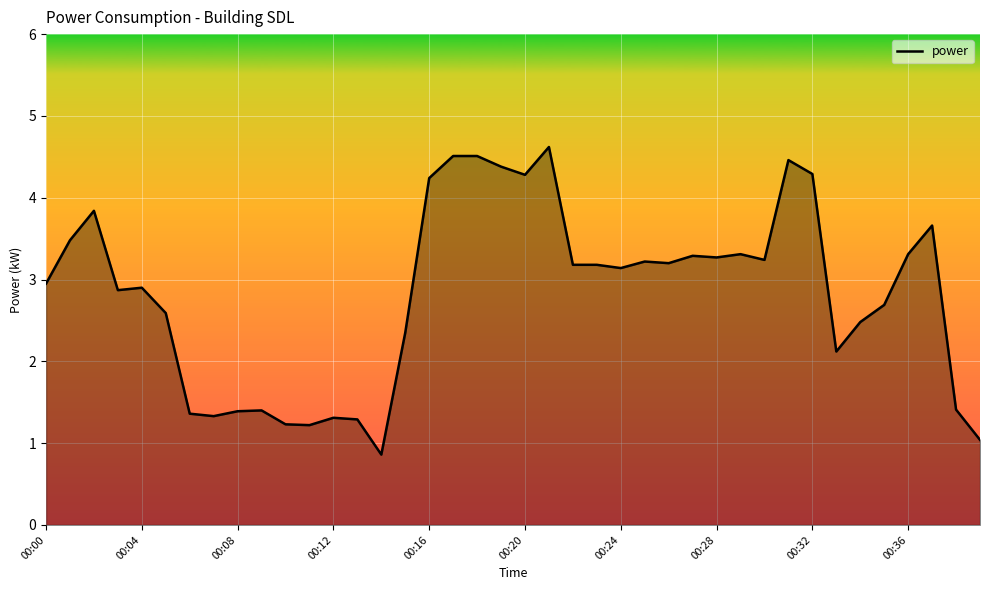

What is the average value?

2.8